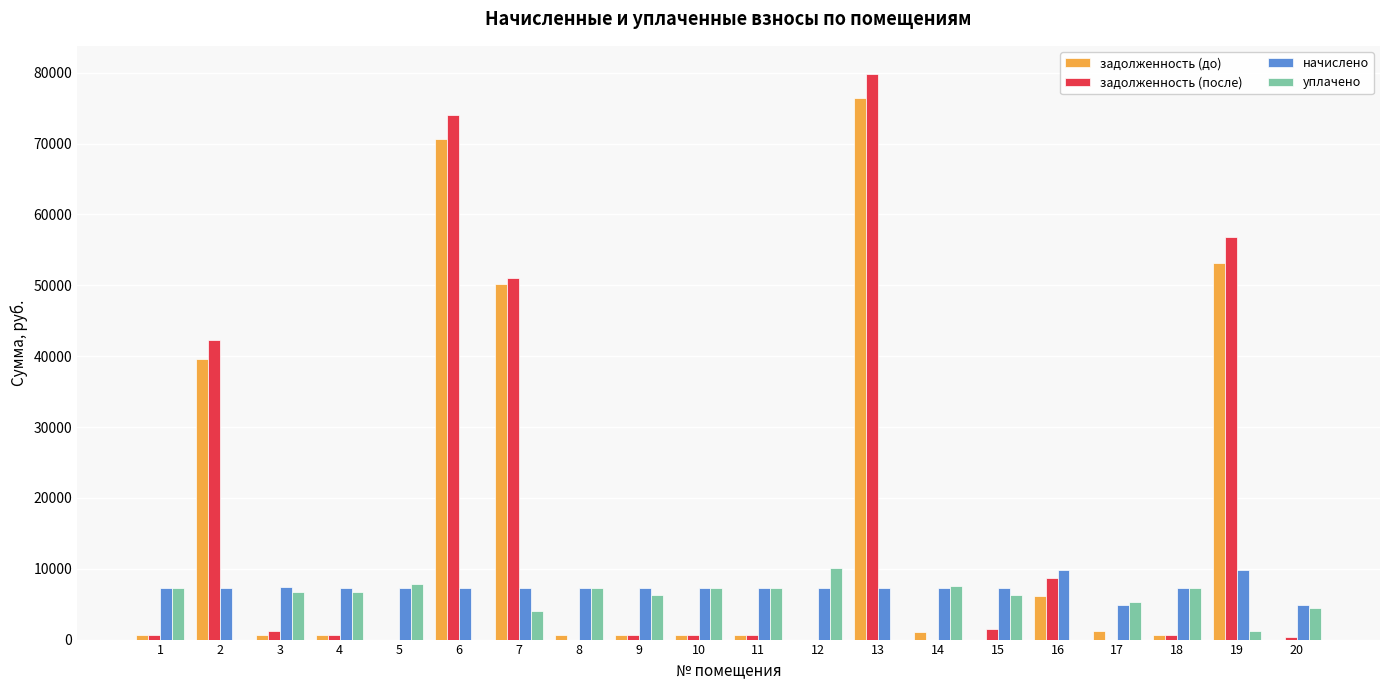

What is the spread (max minus min) of values at 6?

74034.4